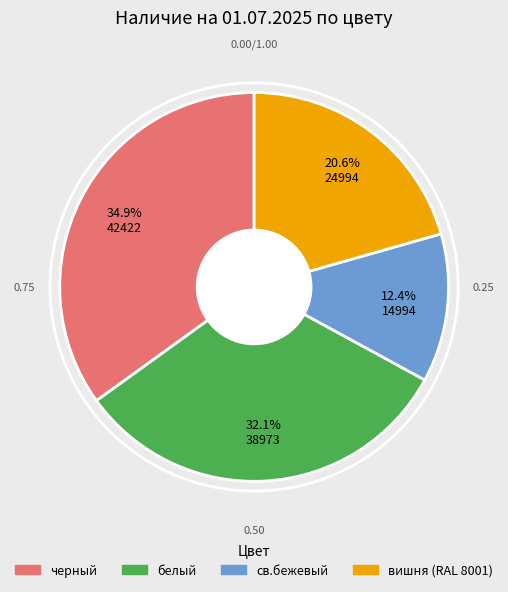

Rank the categories by value from lowest to highest.

св.бежевый, вишня (RAL 8001), белый, черный